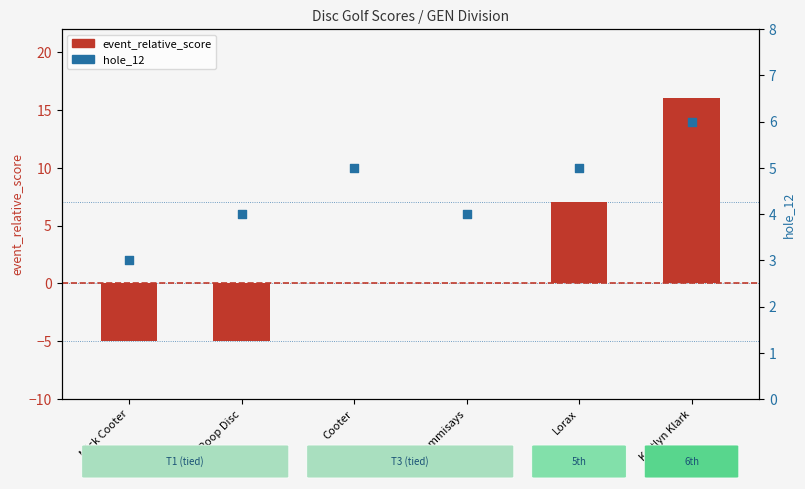

Is the value of hole_12 at Lorax greater than the value of event_relative_score at Lorax?

No